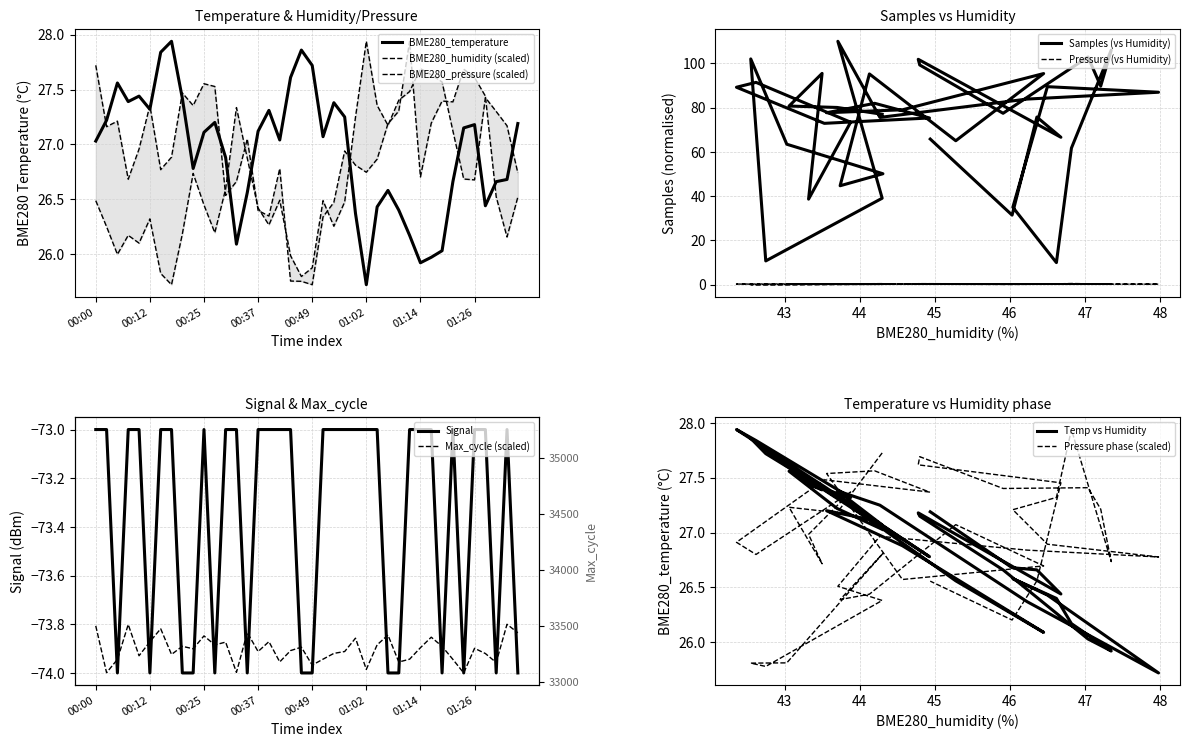

At which label does BME280_temperature reach its minimum?

01:02